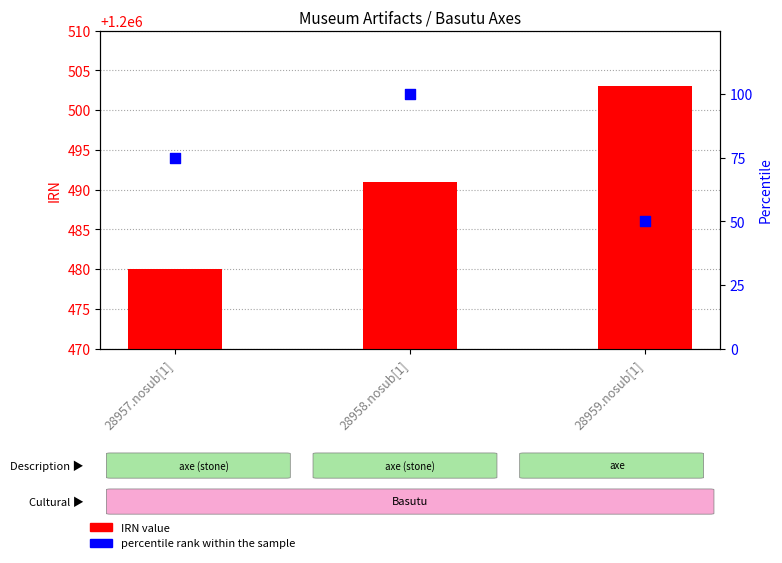

Which series reaches the maximum Y coordinate?

IRN value